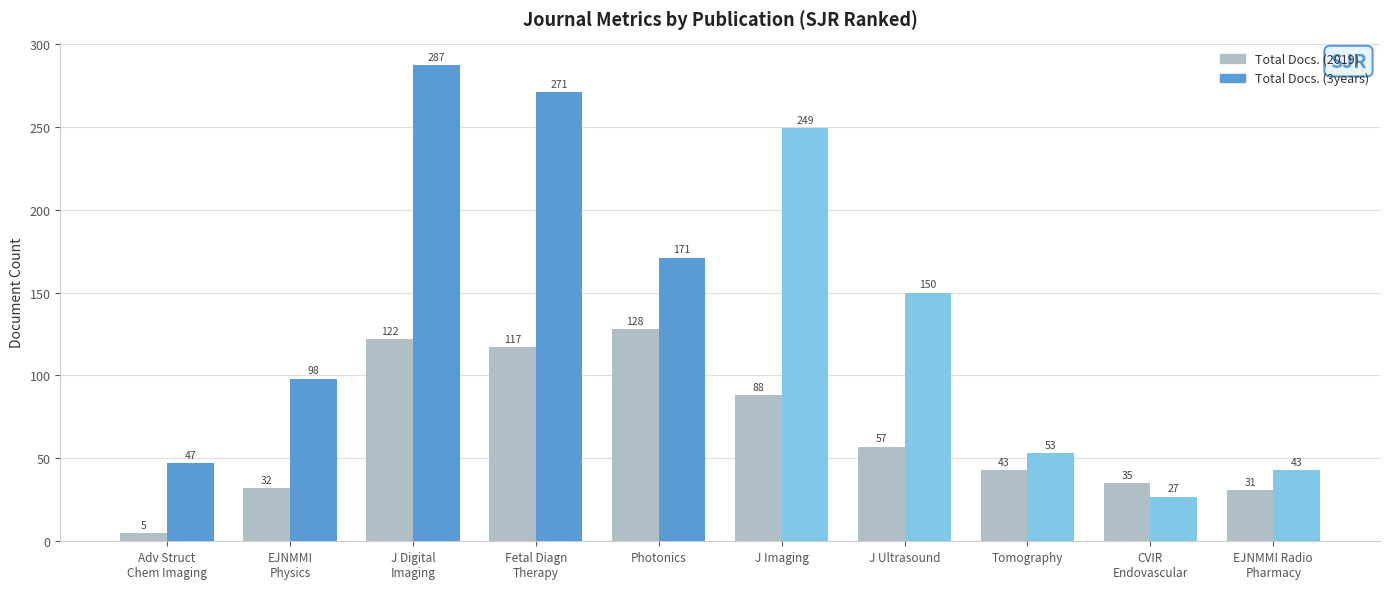

At how many categories does at least one series exceed 283?

1